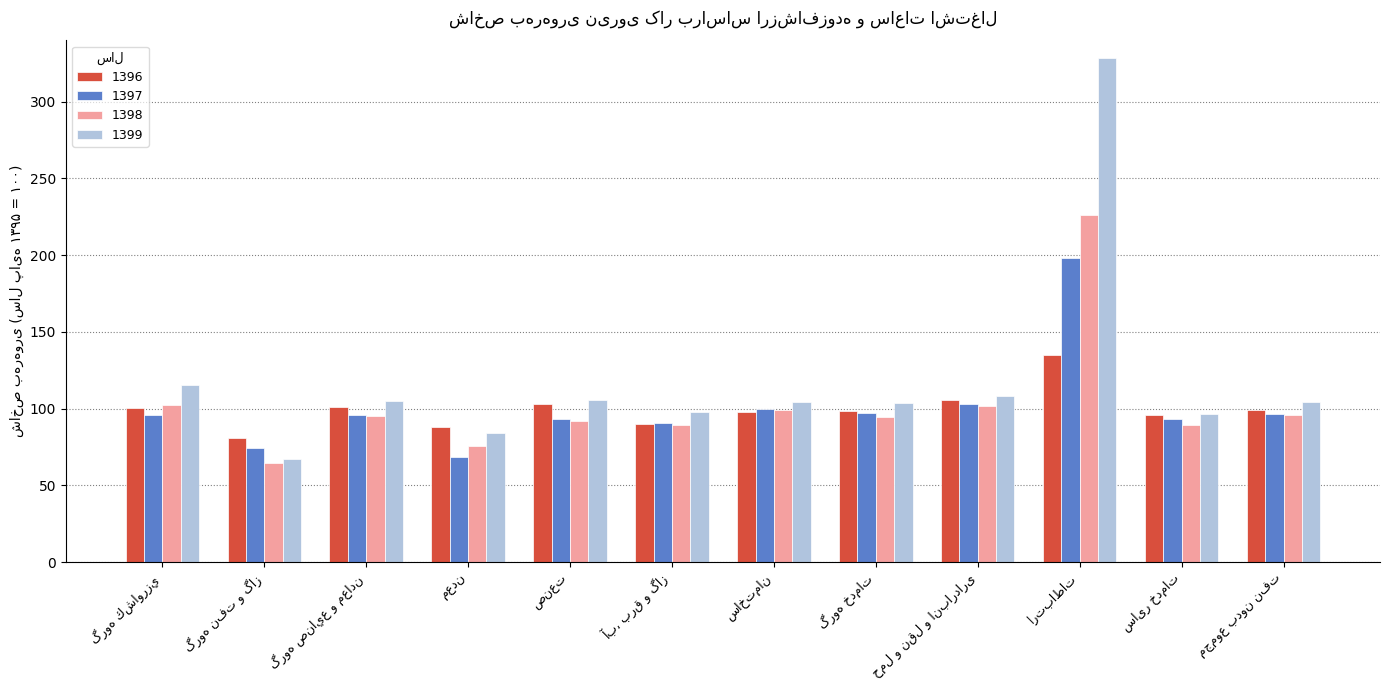

What is the difference between the second highest and minimum values in the 1399 series?

48.2